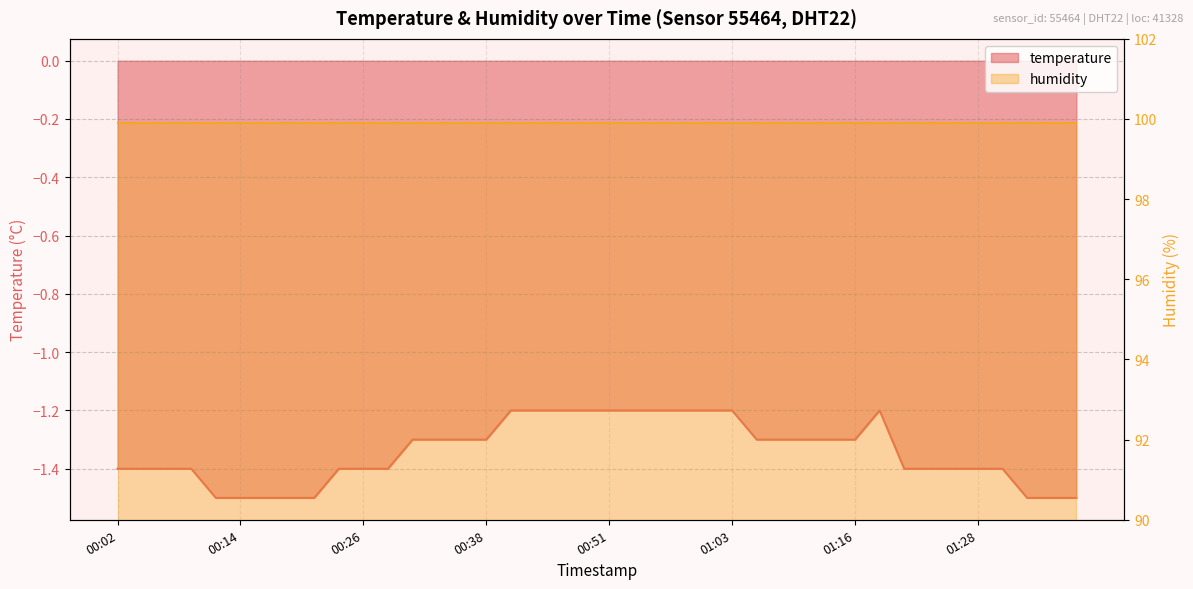

What is the sum of the values at 00:58 and 00:48?

-2.4